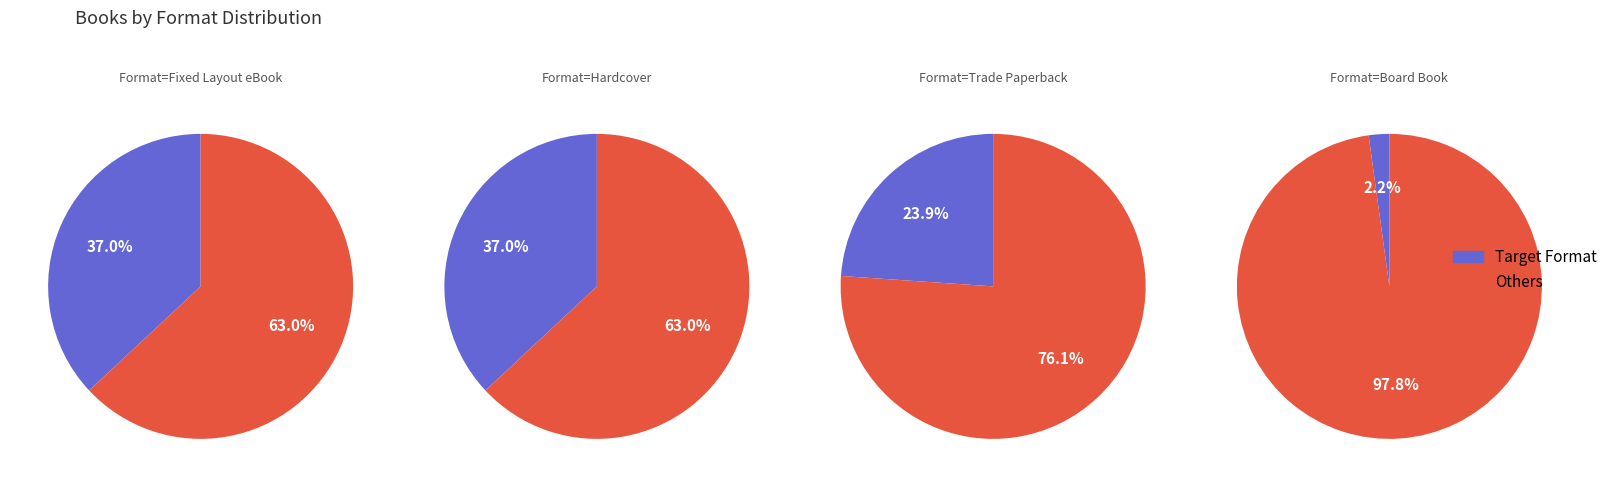

To the nearest percent, what portion does Hardcover represent?

37%